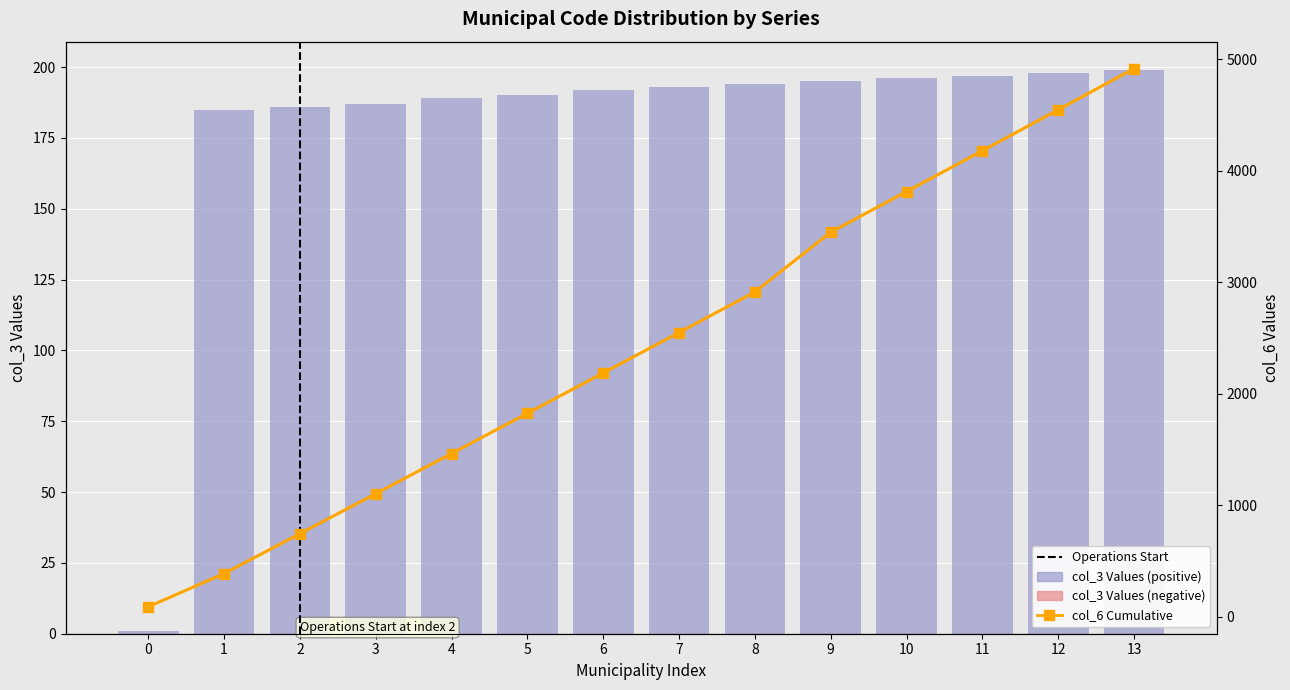

Rank the categories by col_6 Cumulative value from highest to lowest.

13, 12, 11, 10, 9, 8, 7, 6, 5, 4, 3, 2, 1, 0